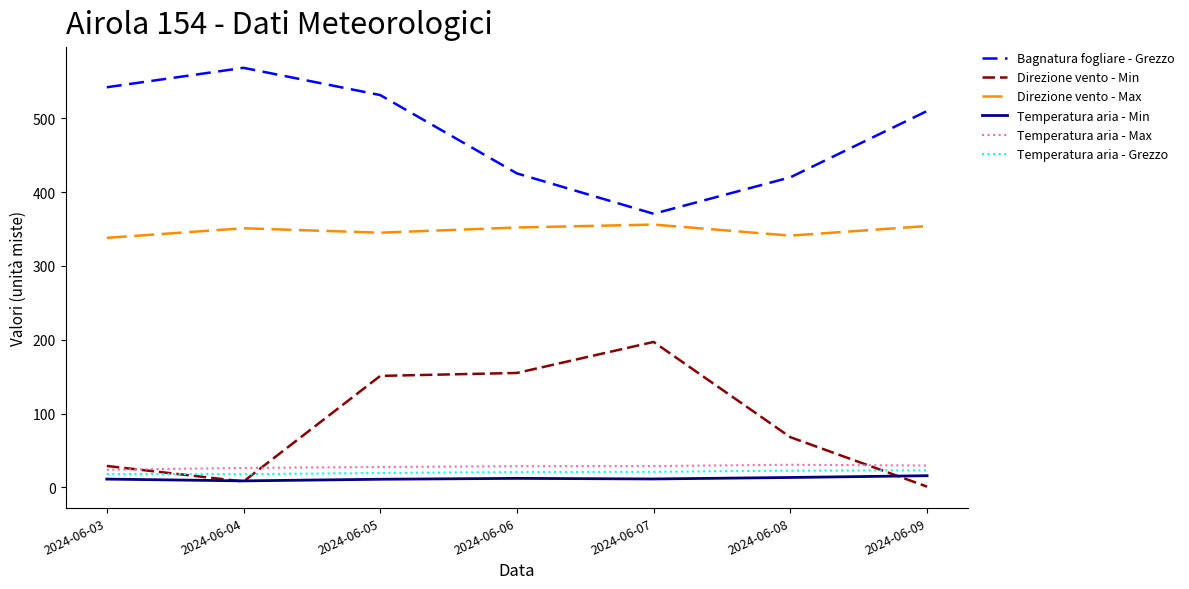

In Temperatura aria - Grezzo, how many points are lower than both neighbors (excluding endpoints)?

1